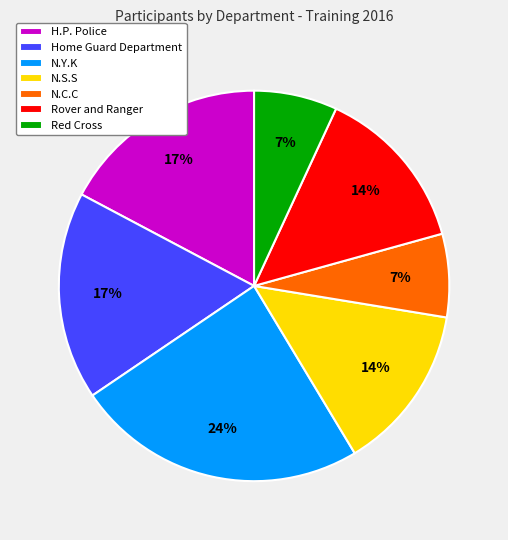

Does Rover and Ranger account for over 50% of the chart?

No